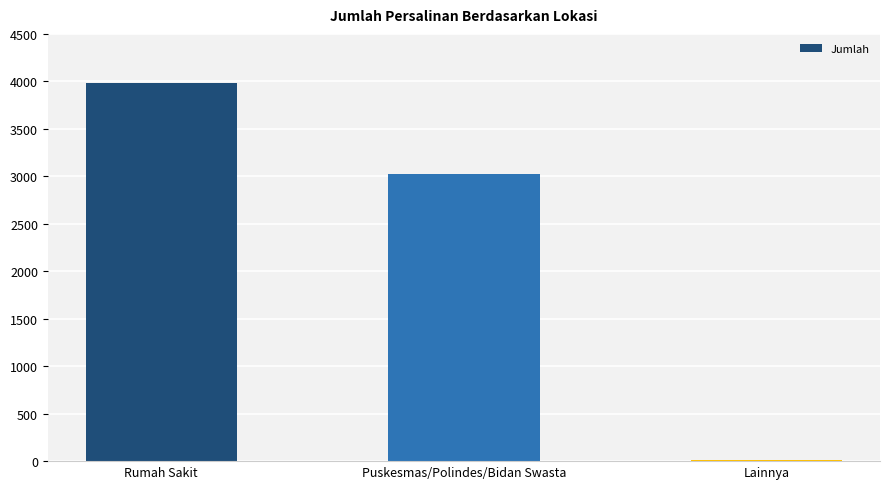

Count the number of data series in this chart.

1